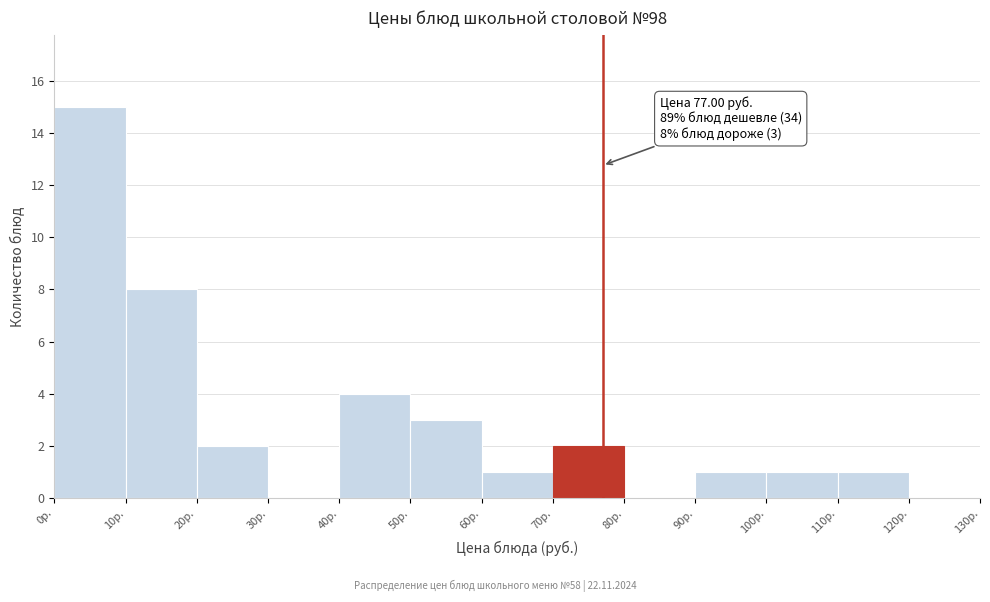

Over which range of the x-axis is the bar tallest?

0 to 10